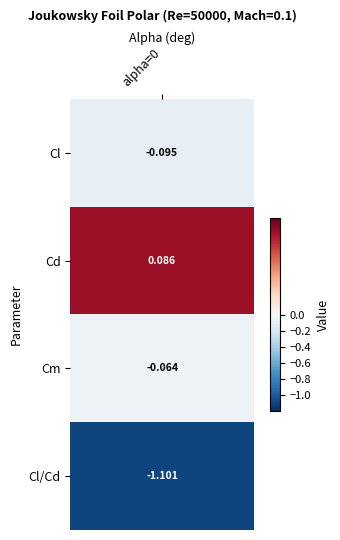

Where is the data nearest to the value 0?

2